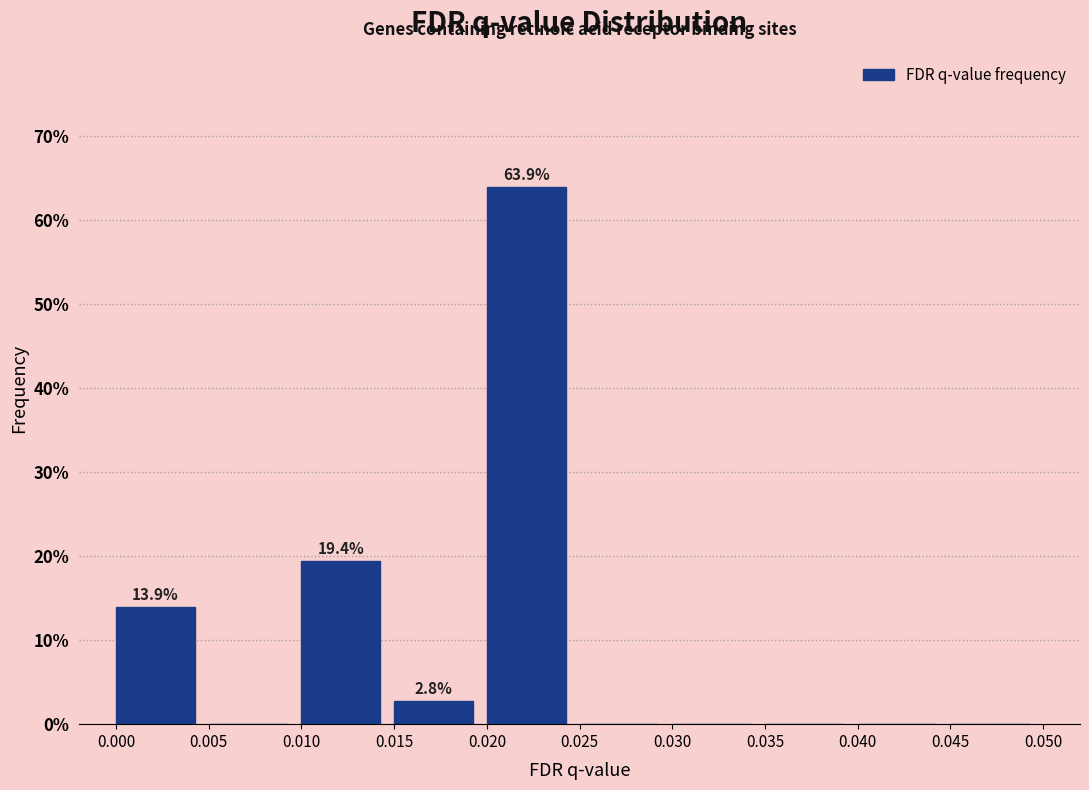

Which range on the x-axis has the tallest bar?

0.020 to 0.025